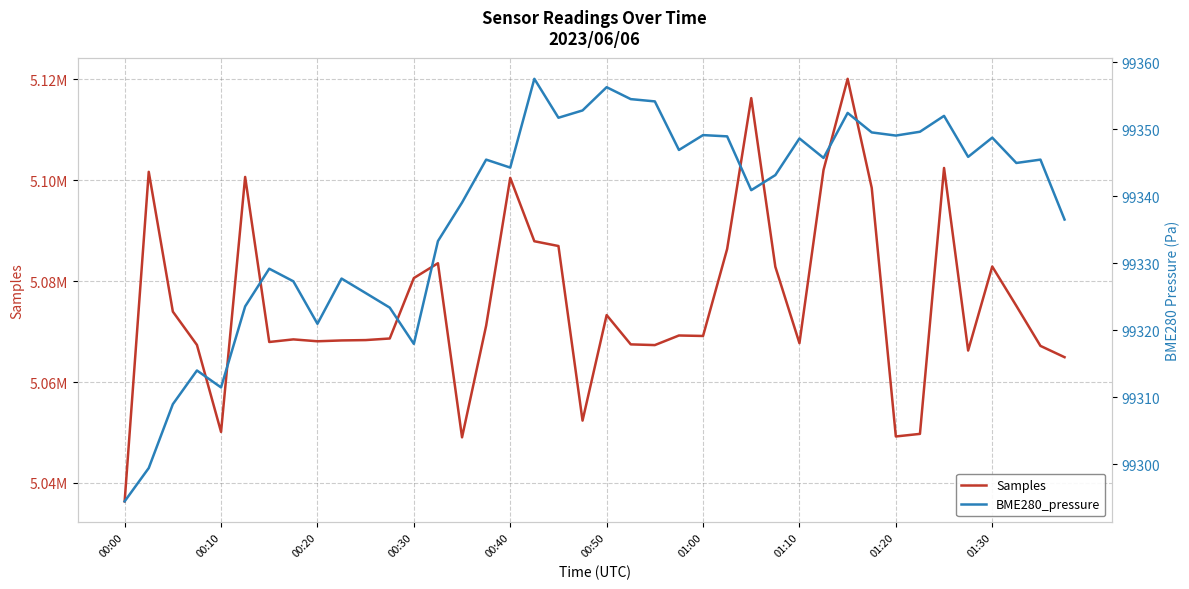

True or false: Samples and BME280_pressure cross at least once.

False